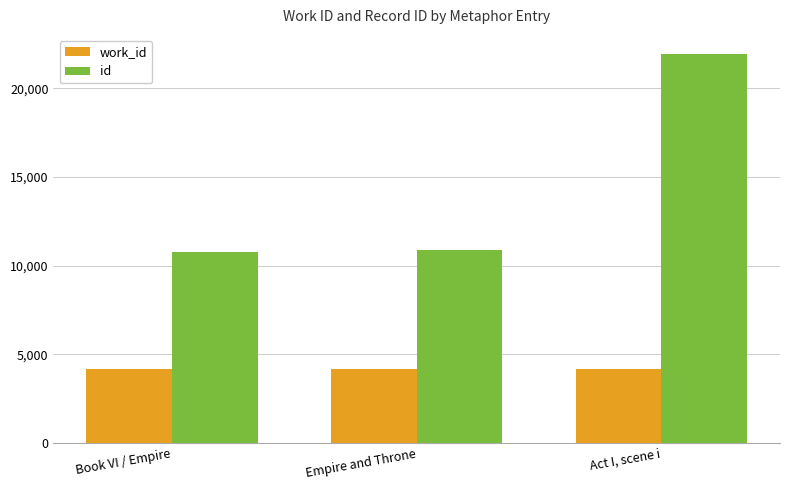

How many data points in work_id are less than 4177?

1